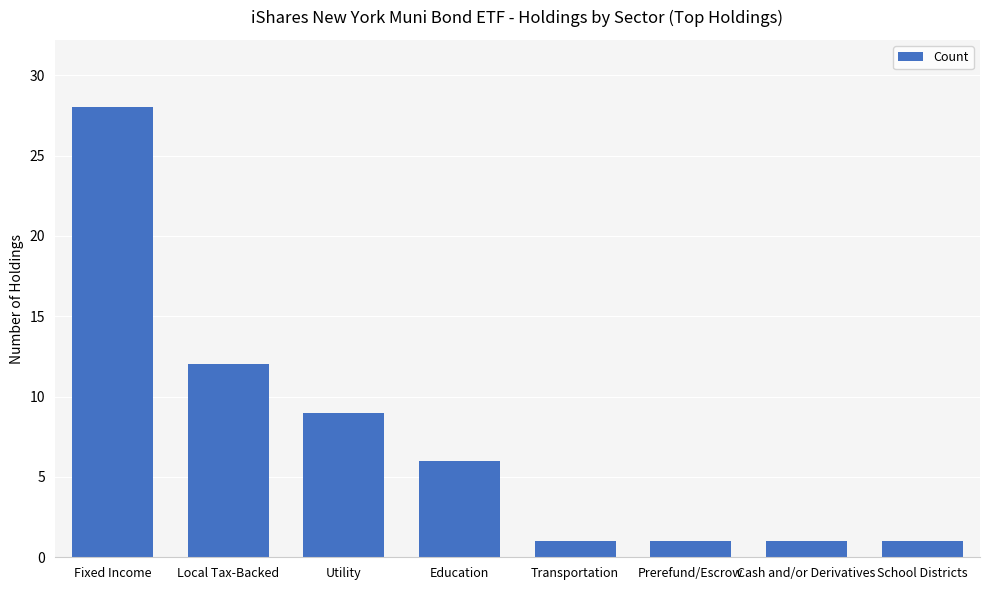

Which category has the highest value across all series?

Fixed Income